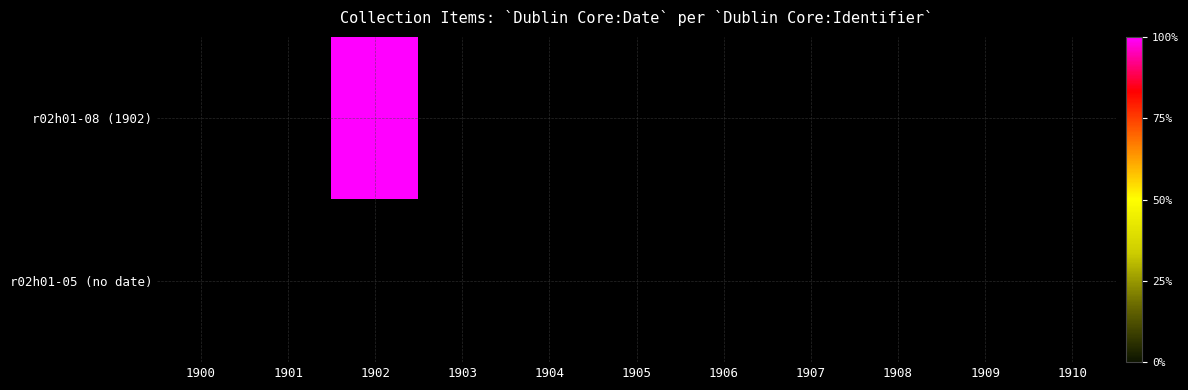

List the series in order of their overall mean, highest first.

r02h01-08 (1902), r02h01-05 (no date)